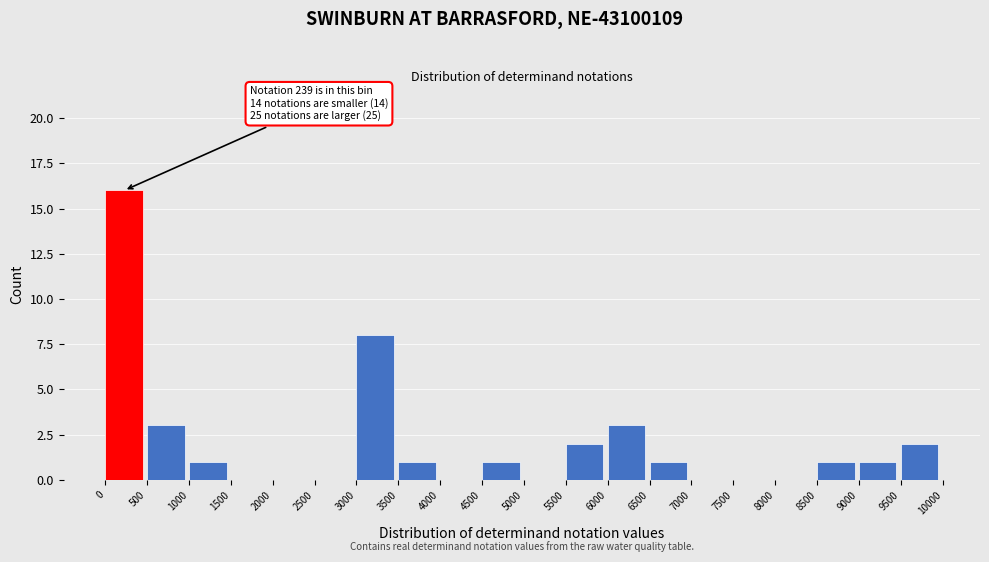

Which range on the x-axis has the tallest bar?

0 to 500